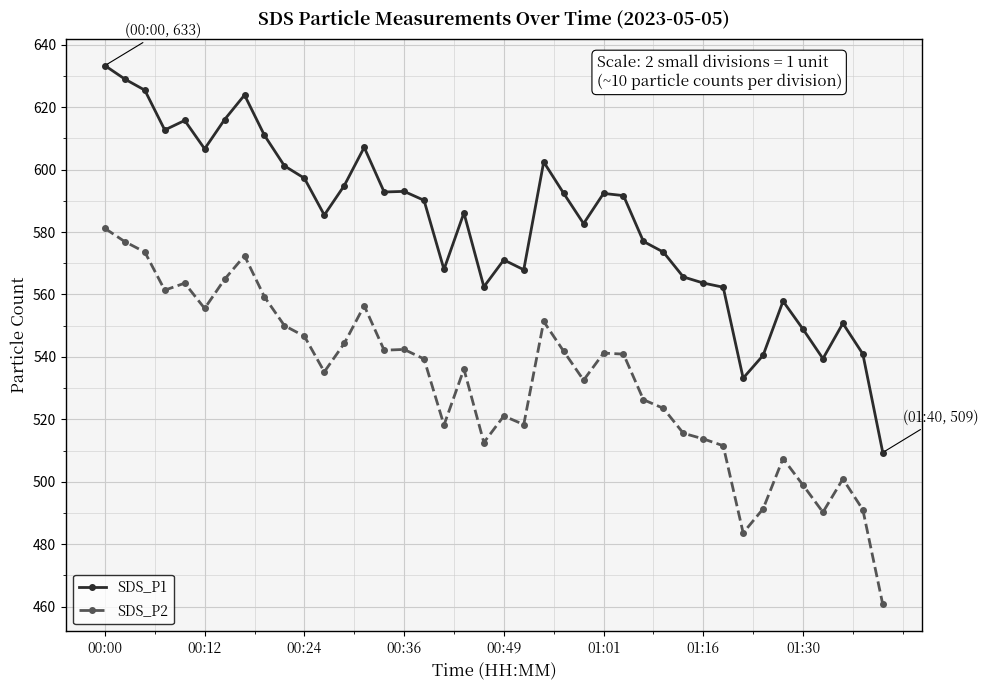

Which series has the widest spread of values?

SDS_P1